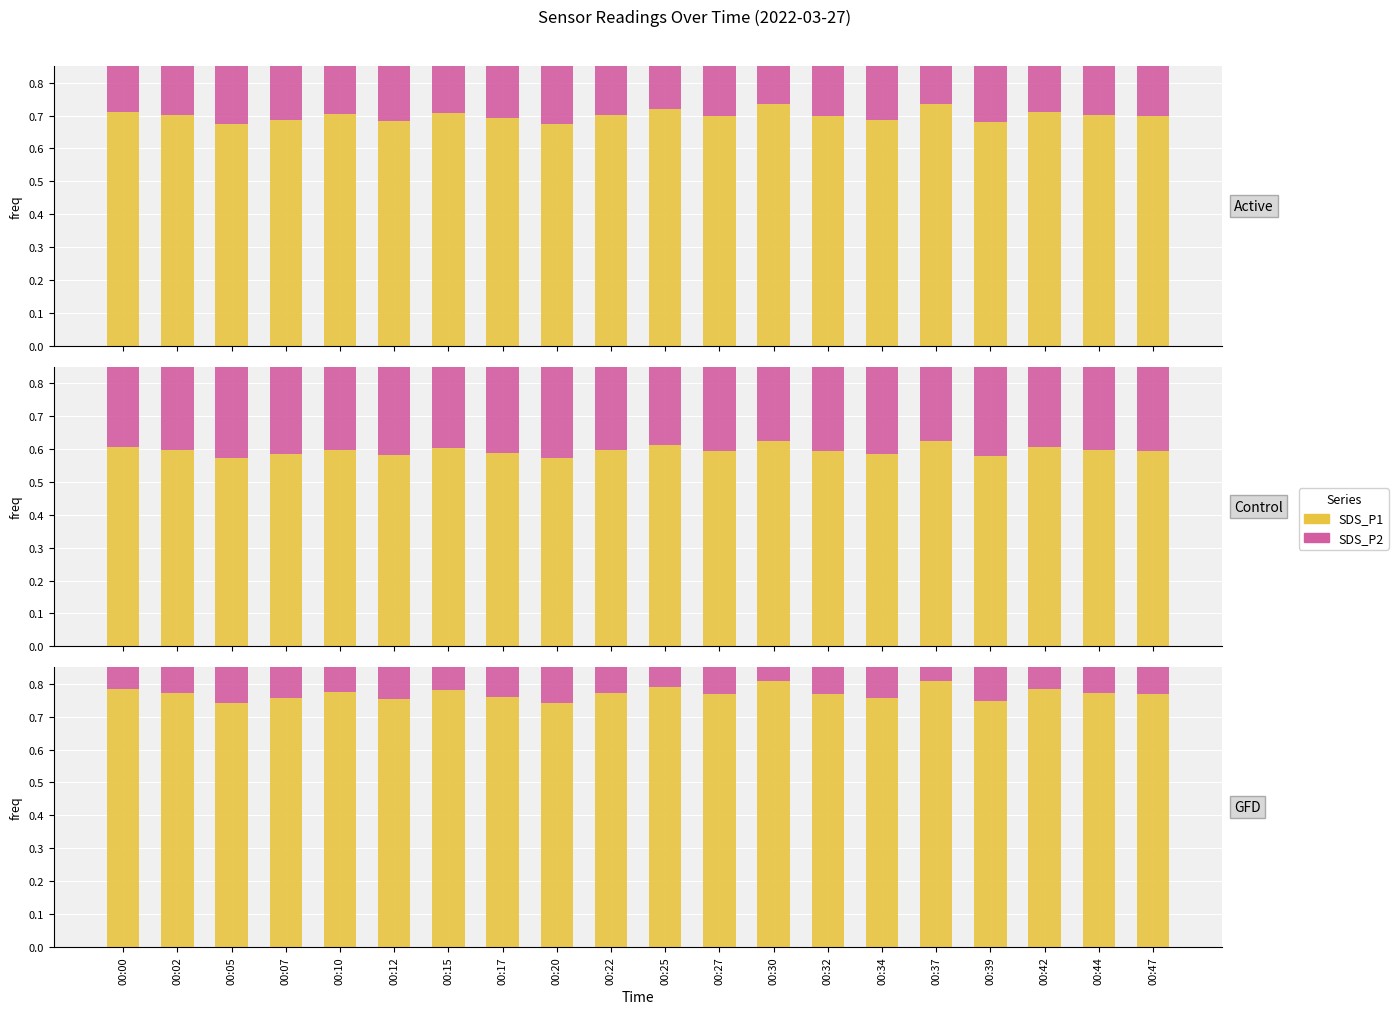

At how many categories does at least one series exceed 0?

20